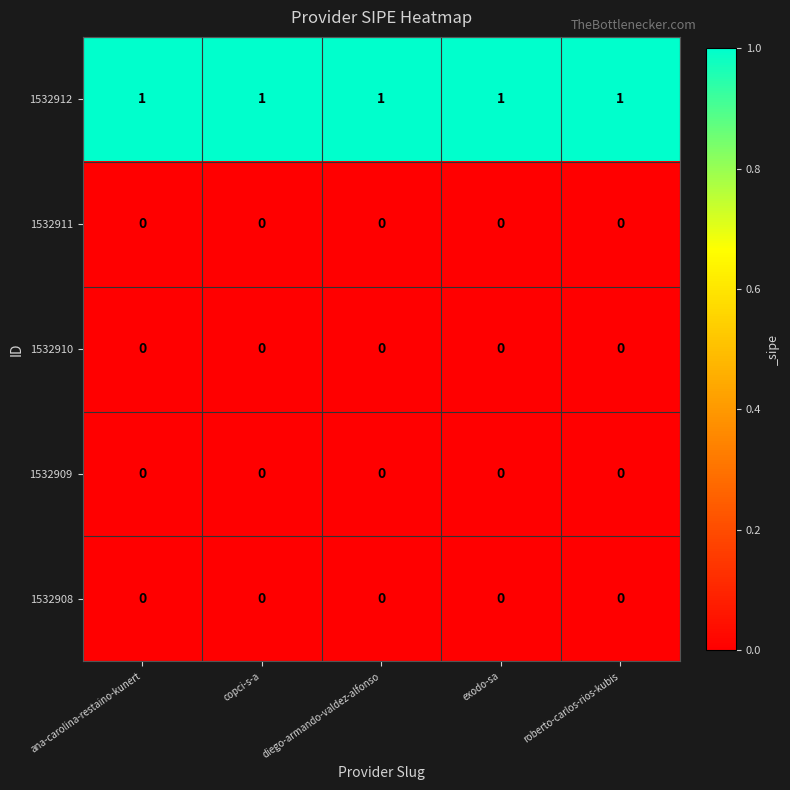

Is it true that 1532909 equals 0 at diego-armando-valdez-alfonso?

True